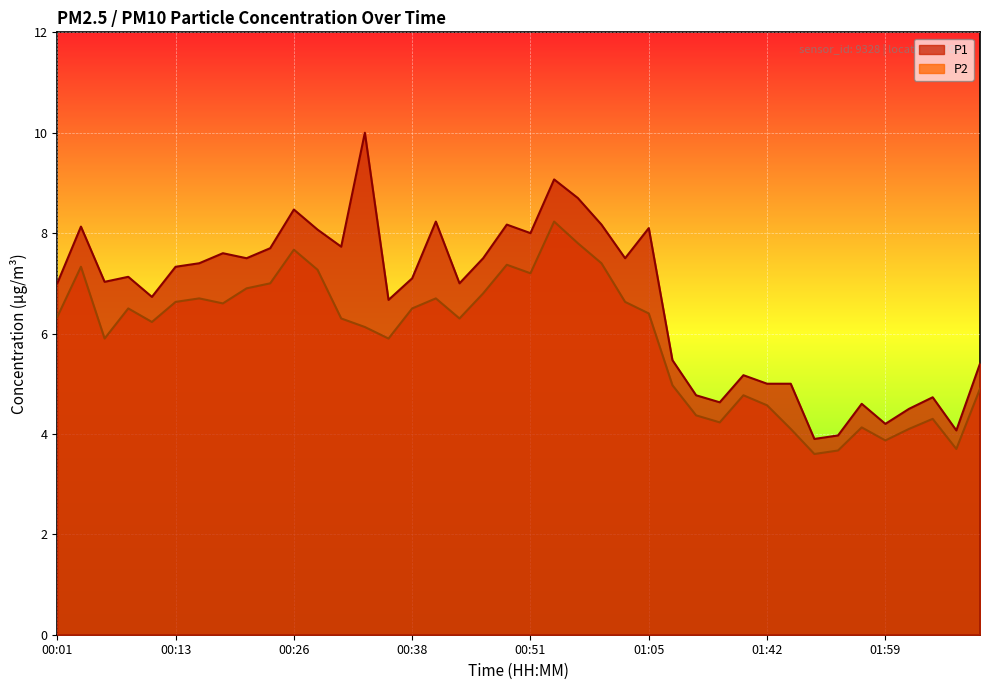

Which has a higher value, 00:26 or 00:57?

00:57